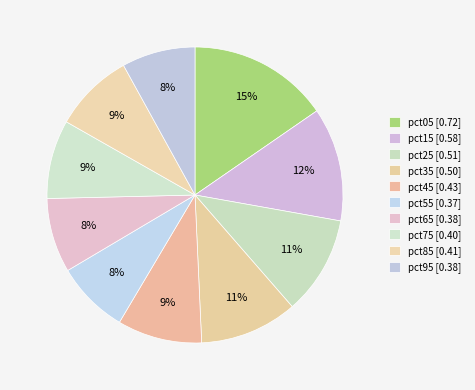

What is the change in value from pct35 to pct95?

-0.1